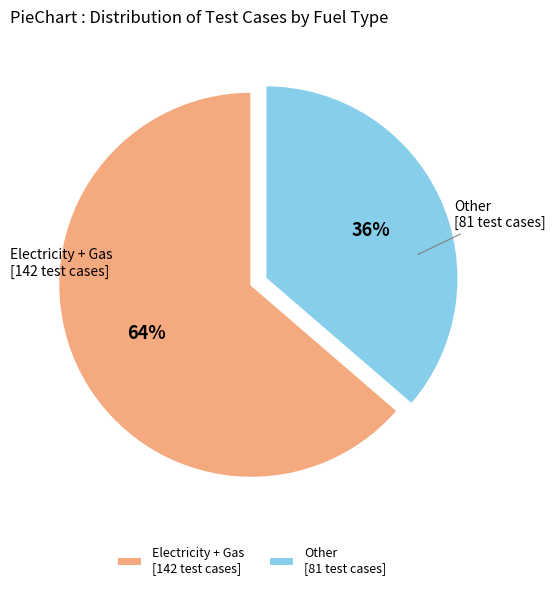

The Electricity + Gas [142 test cases] slice represents 55% of the pie. True or false?

False